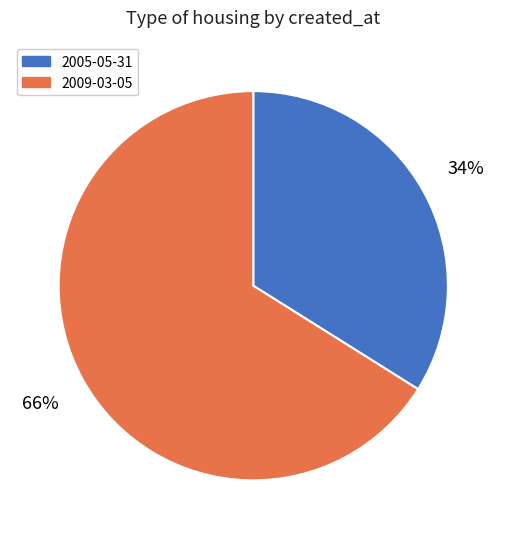

To the nearest percent, what portion does 2005-05-31 represent?

34%